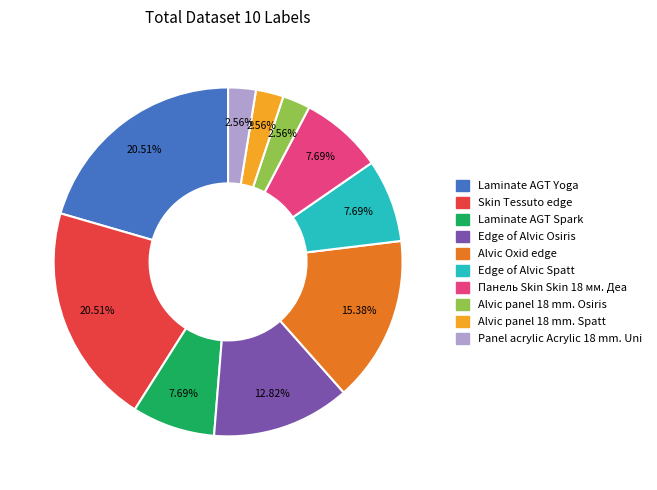

Does Edge of Alvic Spatt account for over 50% of the chart?

No